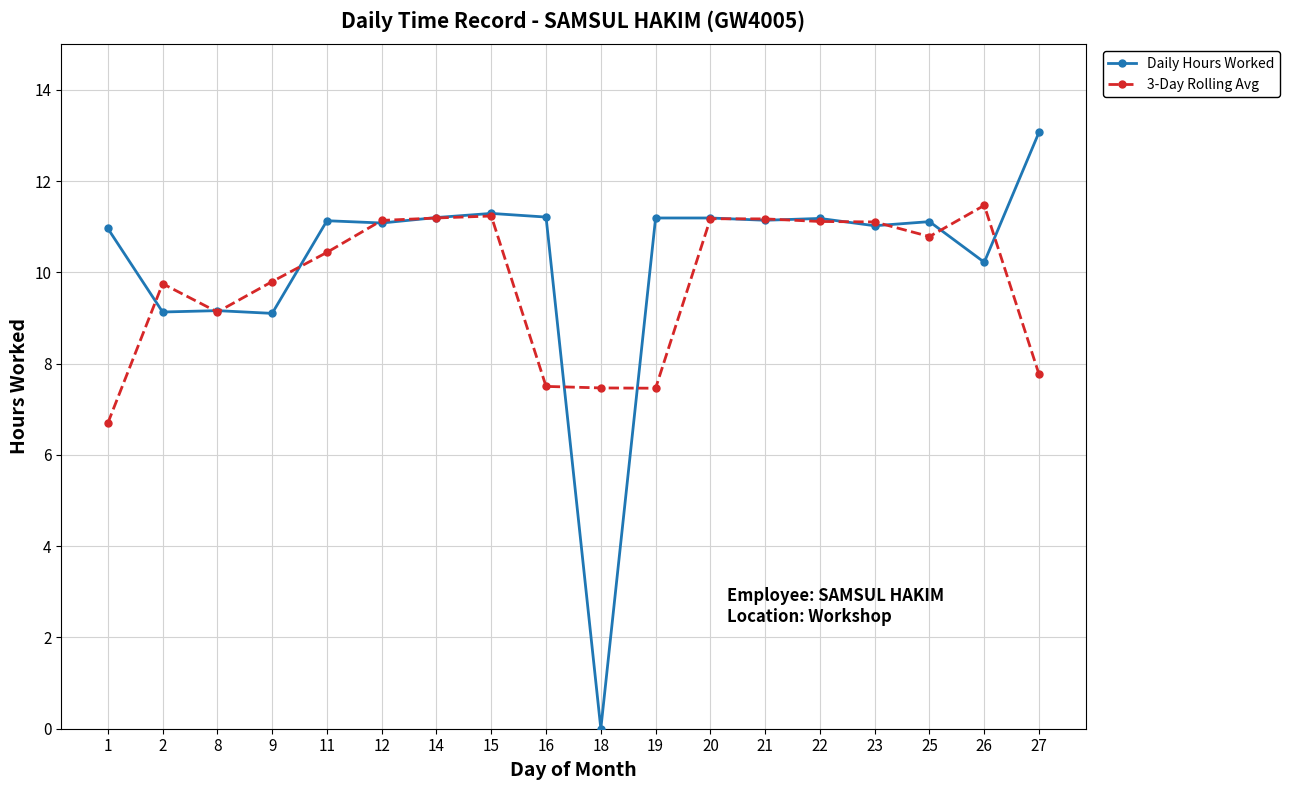

At 27, list the series in order from smallest to largest.

3-Day Rolling Avg, Daily Hours Worked